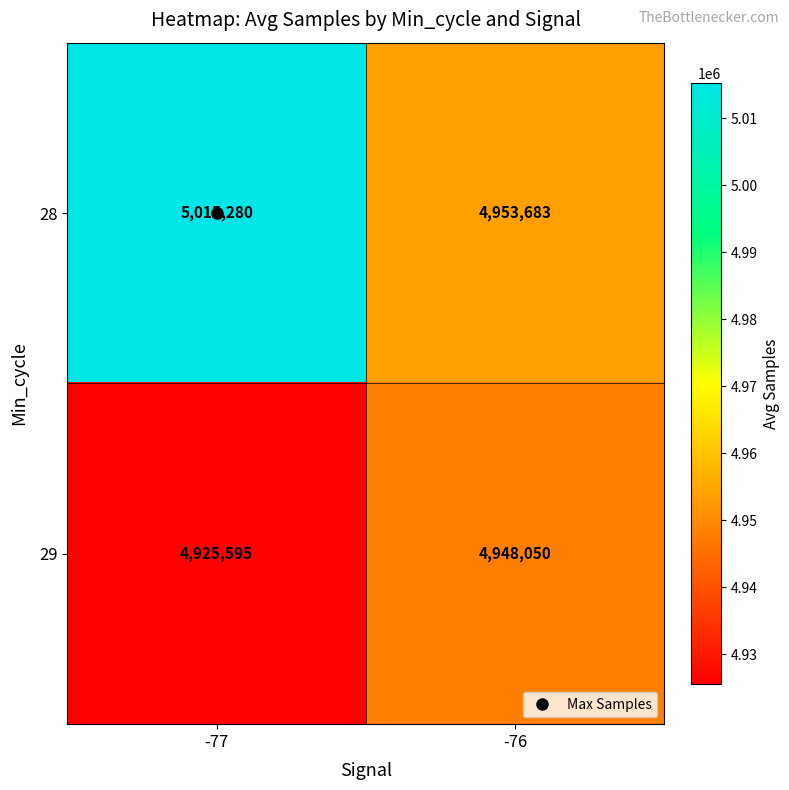

What is the difference between the maximum and minimum values in the 28 series?

61597